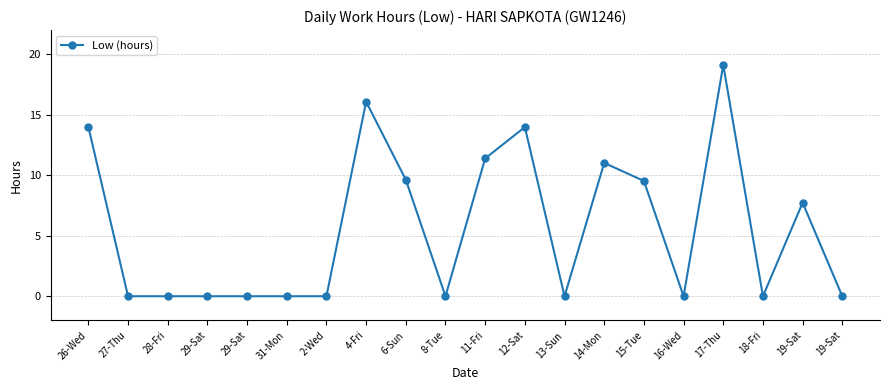

Reading right to left, extract all data points from this chart.

0.0	7.7	0.0	19.1	0.0	9.5	11.0	0.0	14.0	11.4	0.0	9.6	16.1	0.0	0.0	0.0	0.0	0.0	0.0	14.0